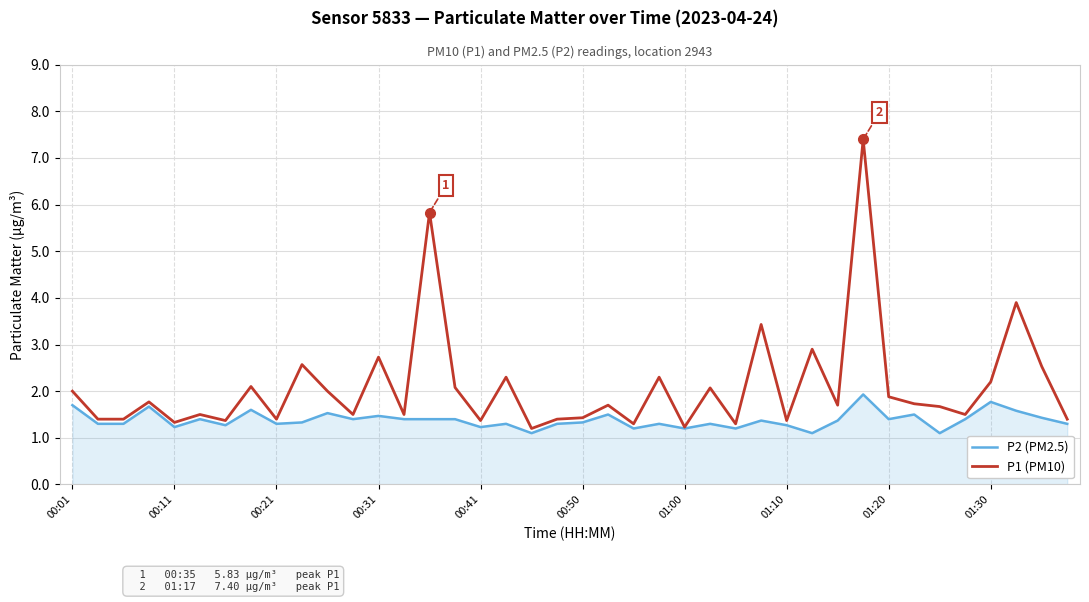

How many categories are shown in the chart?

40